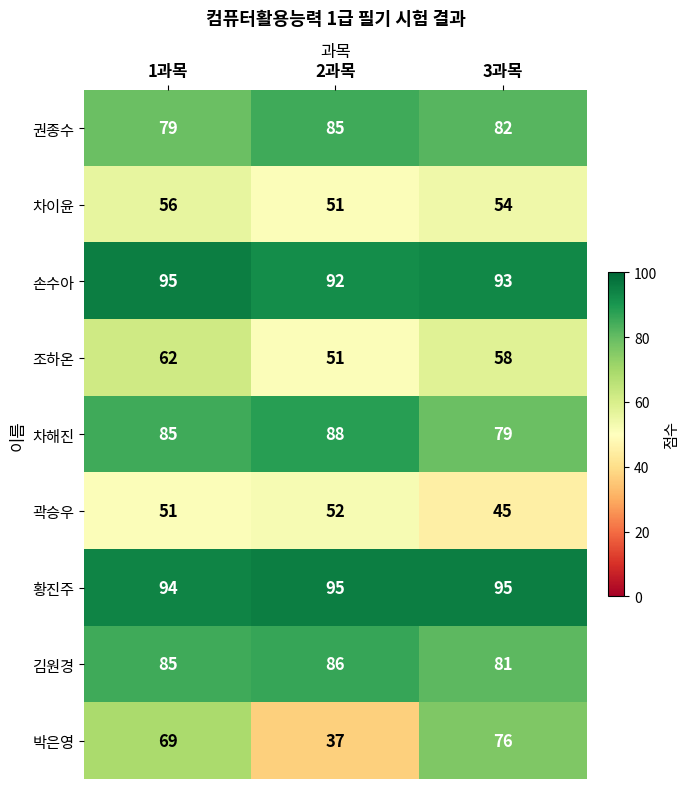

The value of 조하온 at 2과목 is 51. True or false?

True